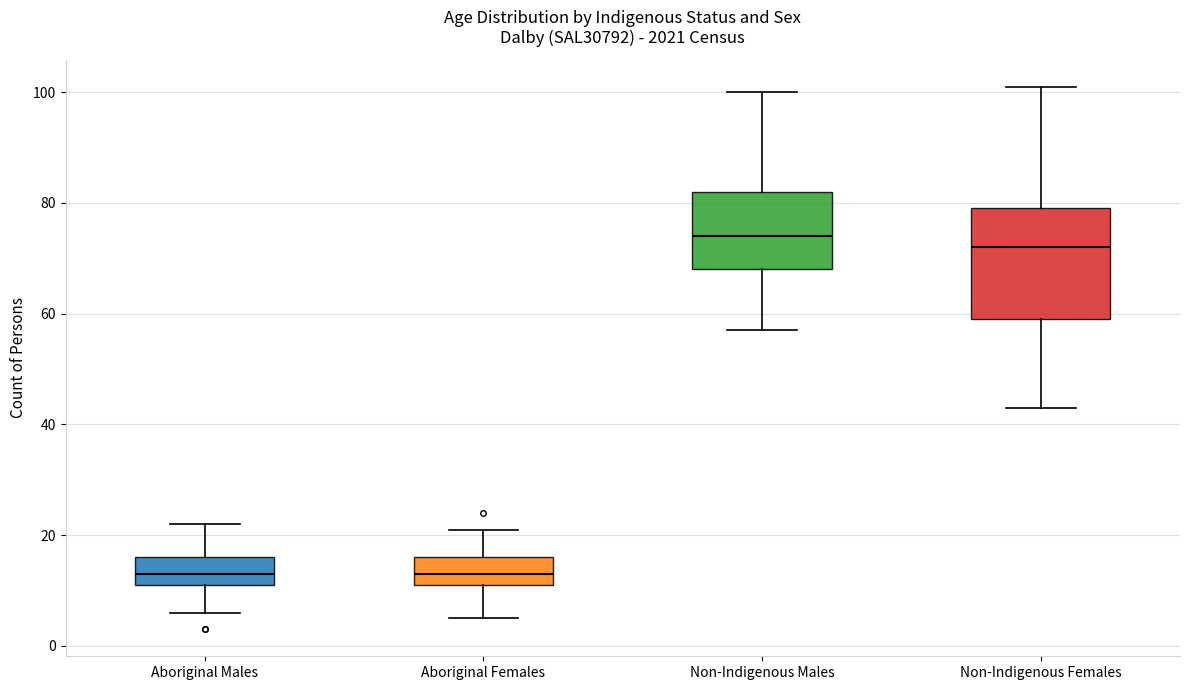

Where does the lower whisker of the box for Non-Indigenous Females end on the y-axis? The values are not printed on the chart, so give them approximately, as read against the axis.

44